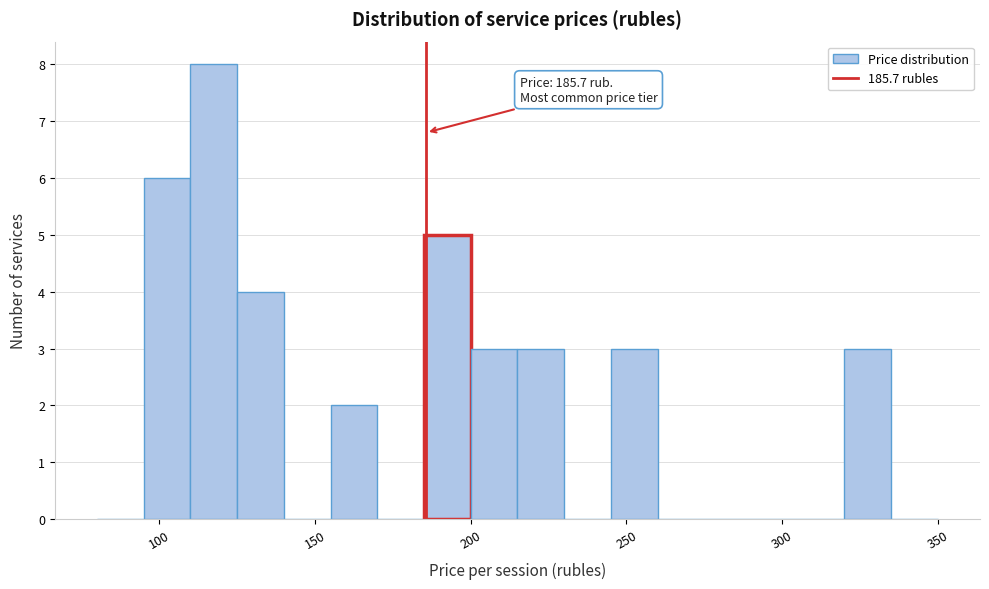

Around what value on the x-axis is the tallest bar? Give the approximate position of its centre, as read against the axis.

120